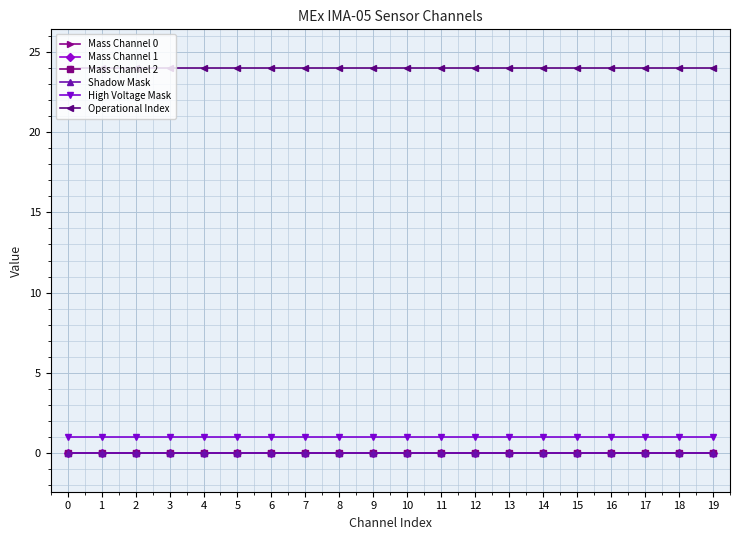

Does the chart have visible grid lines?

Yes